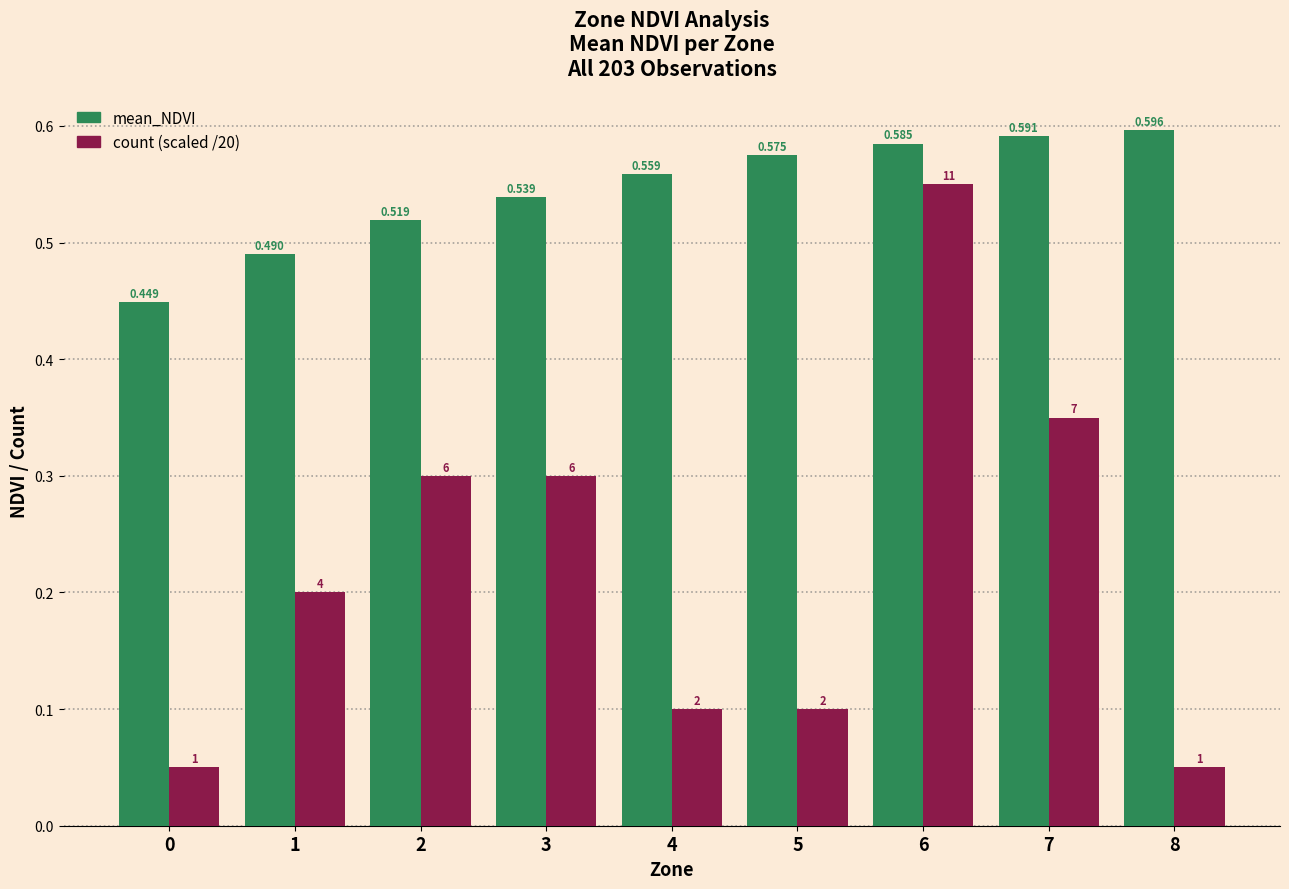

Rank the series by their maximum value, from lowest to highest.

count (scaled /20), mean_NDVI